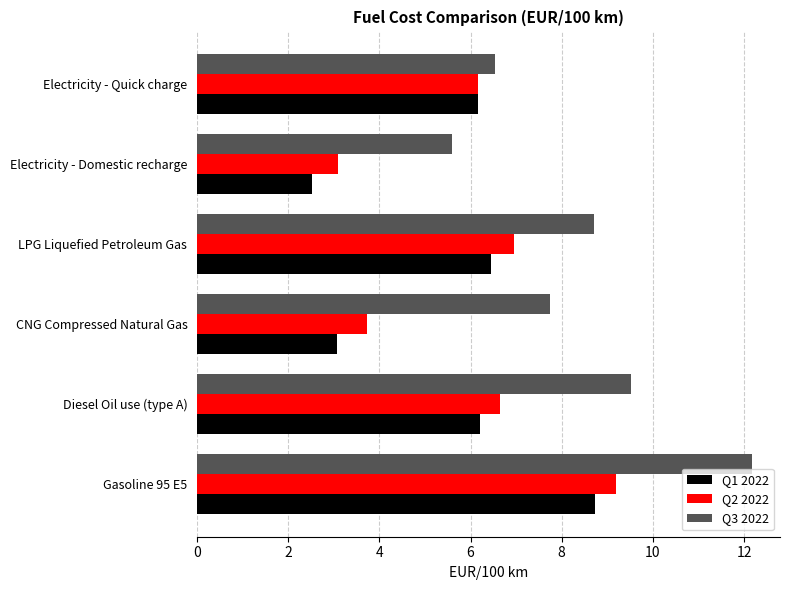

What is the sum of all Q2 2022 values?

35.8